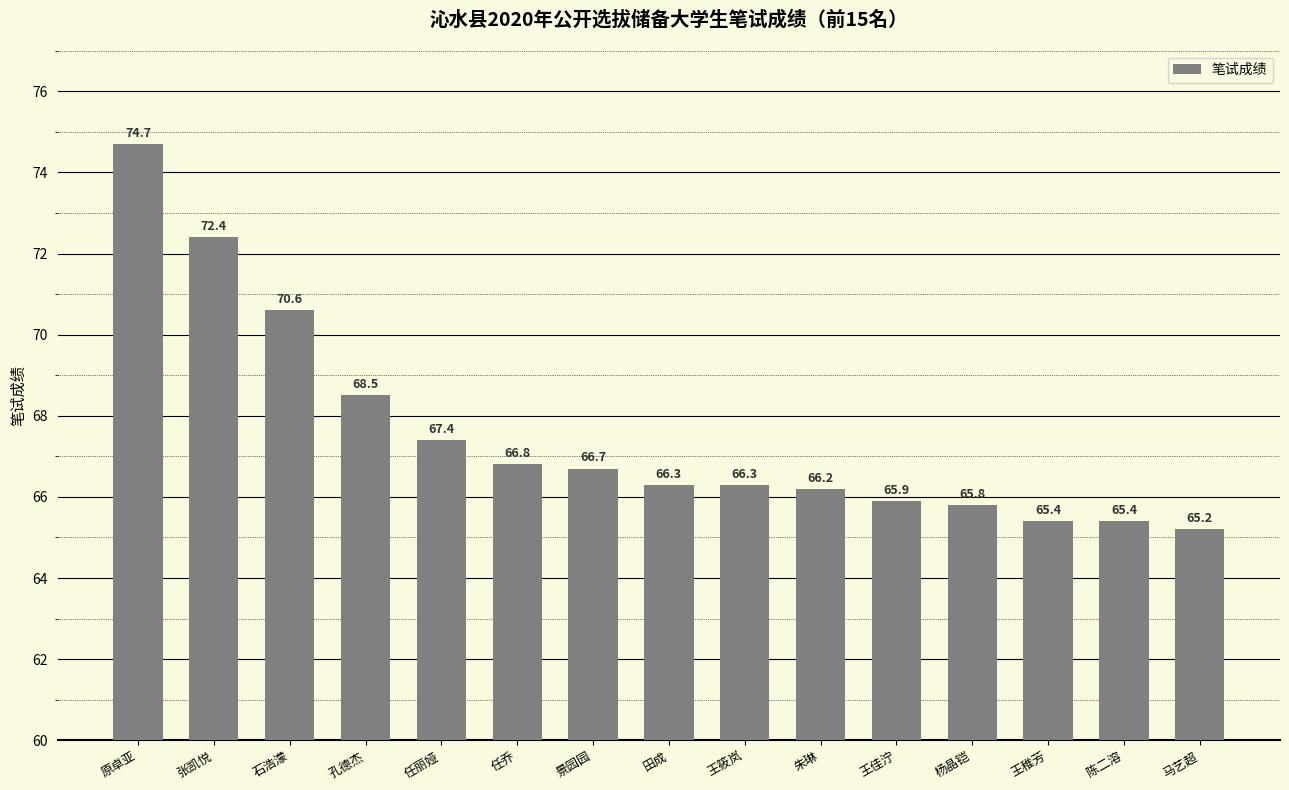

What is the change in value from 孔德杰 to 景园园?

-1.8